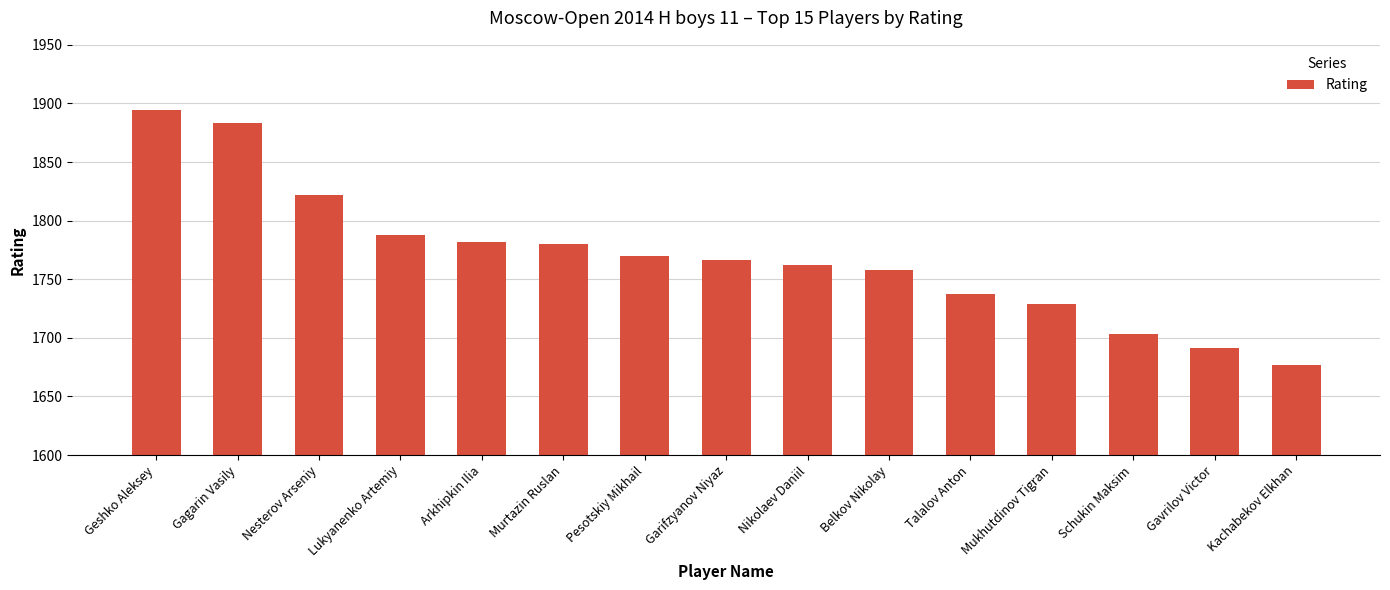

Does the chart contain stacked bars?

No